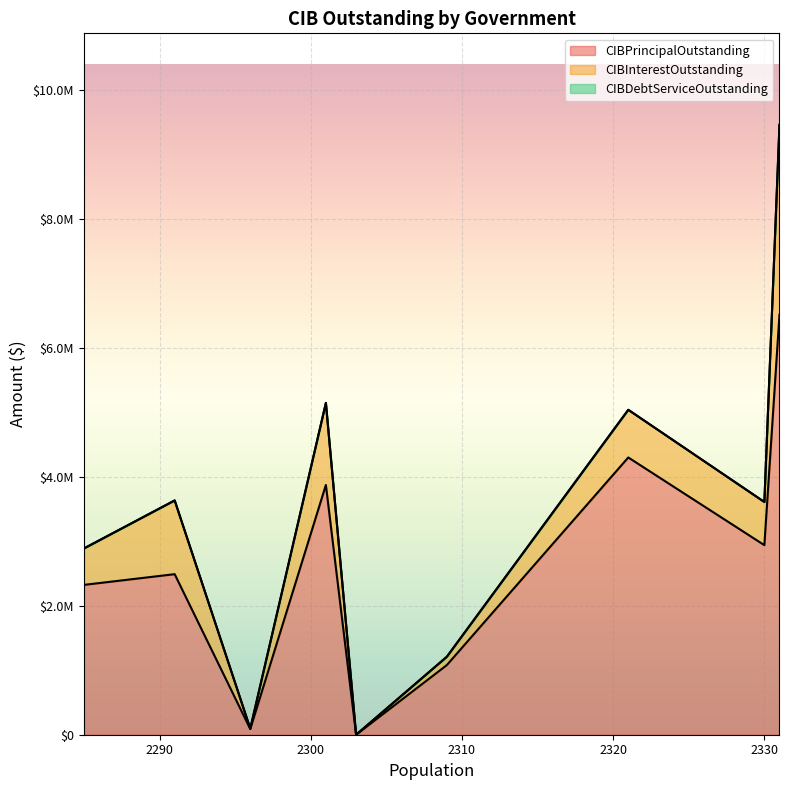

Does the chart display data point markers on the line(s)?

No